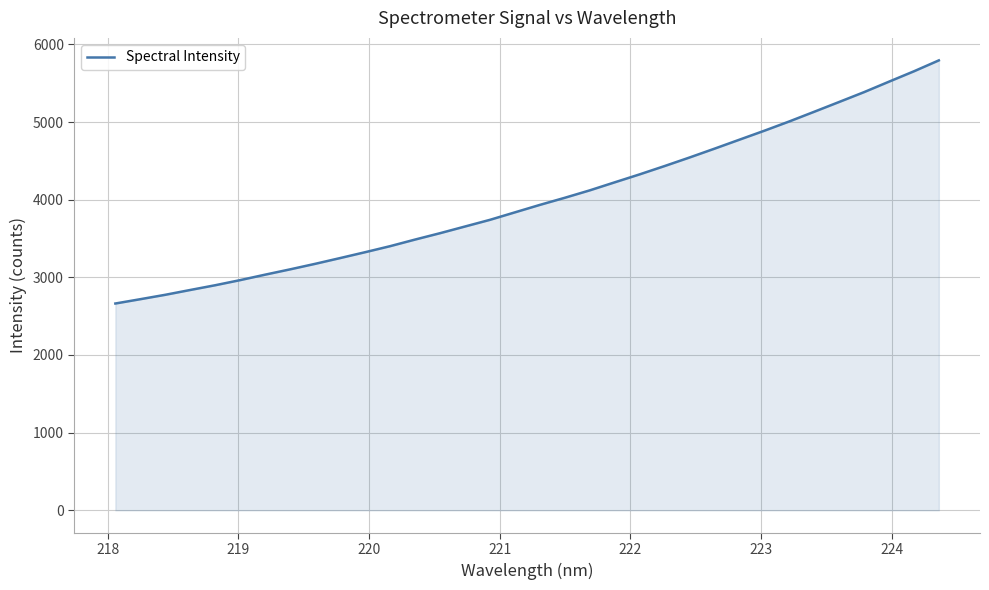

True or false: there are more than 2 points higher than both neighbors.

False